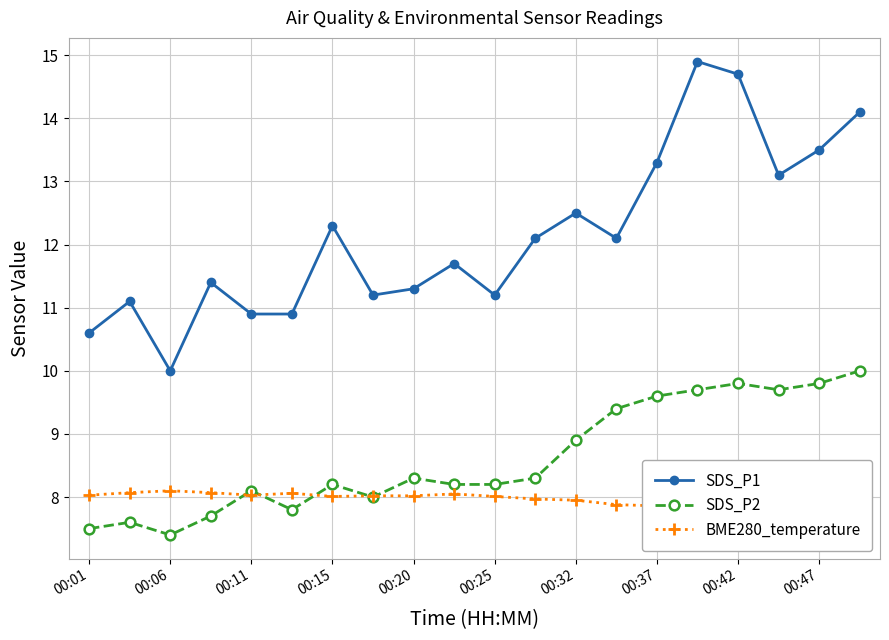

Rank the series at 15 from highest to lowest value.

SDS_P1, SDS_P2, BME280_temperature